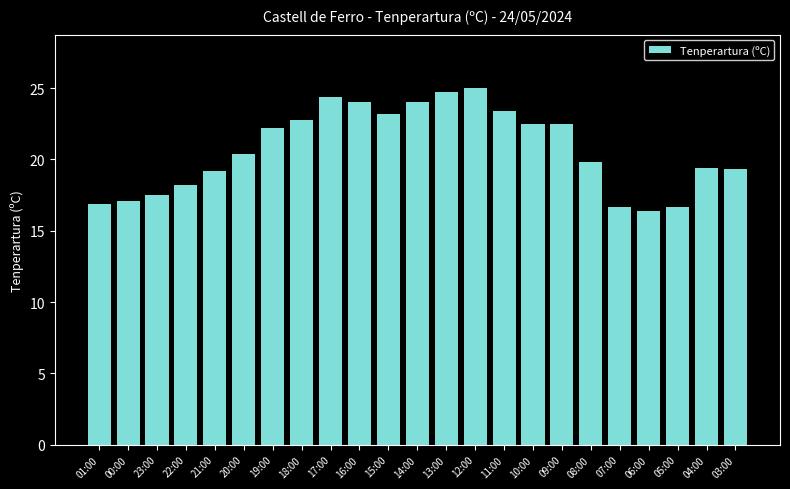

The chart shows a value of 11.3 at 08:00. True or false?

False